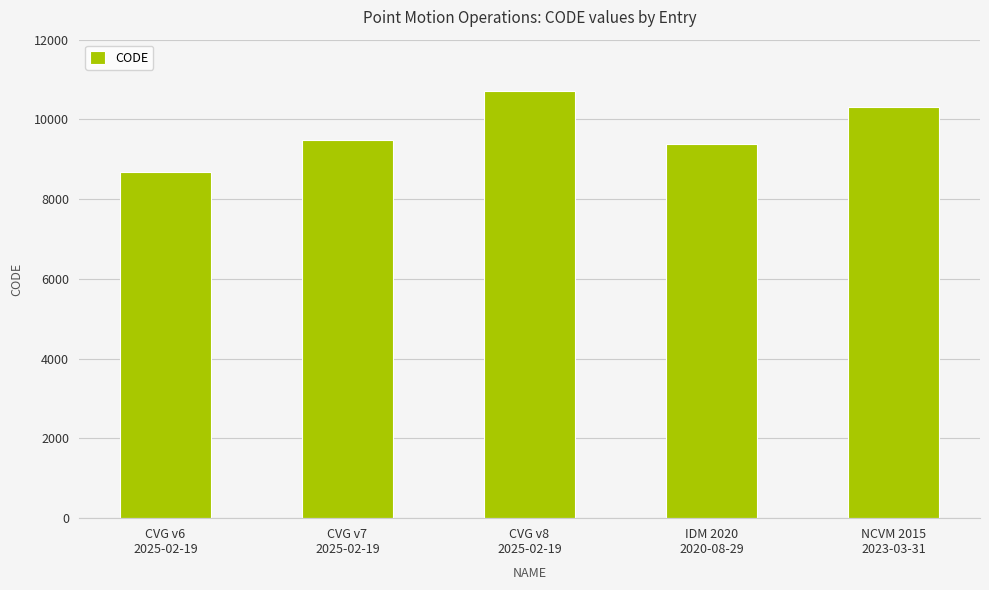

What is the change in value from CVG v6
2025-02-19 to CVG v8
2025-02-19?

+2031